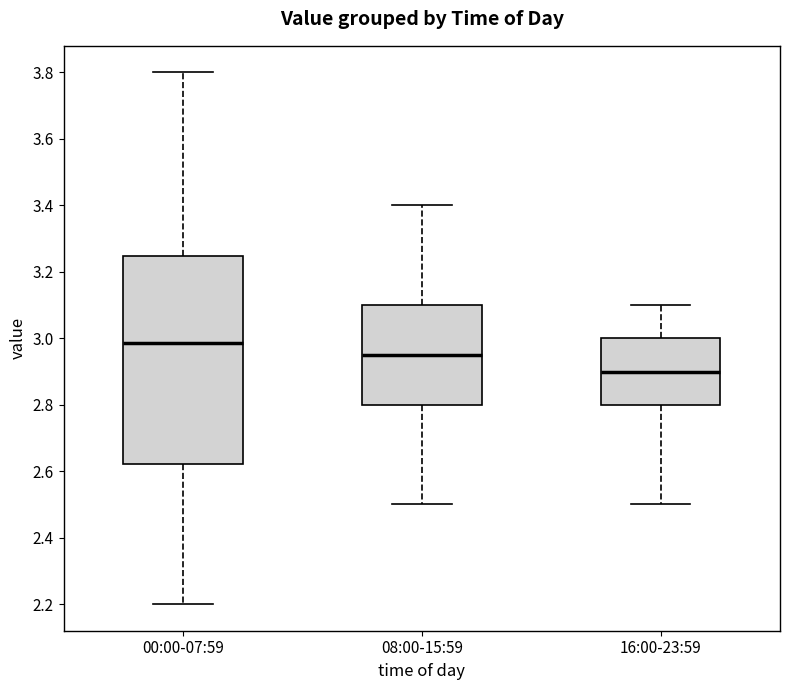

Which box is the tallest, from its lower edge to its upper edge?

00:00-07:59